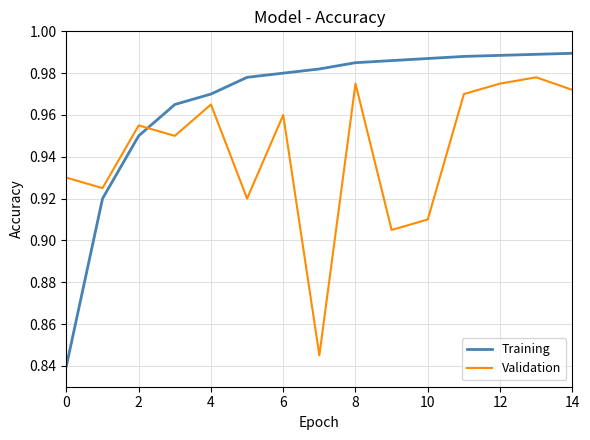

List the series in order of their overall mean, highest first.

Training, Validation